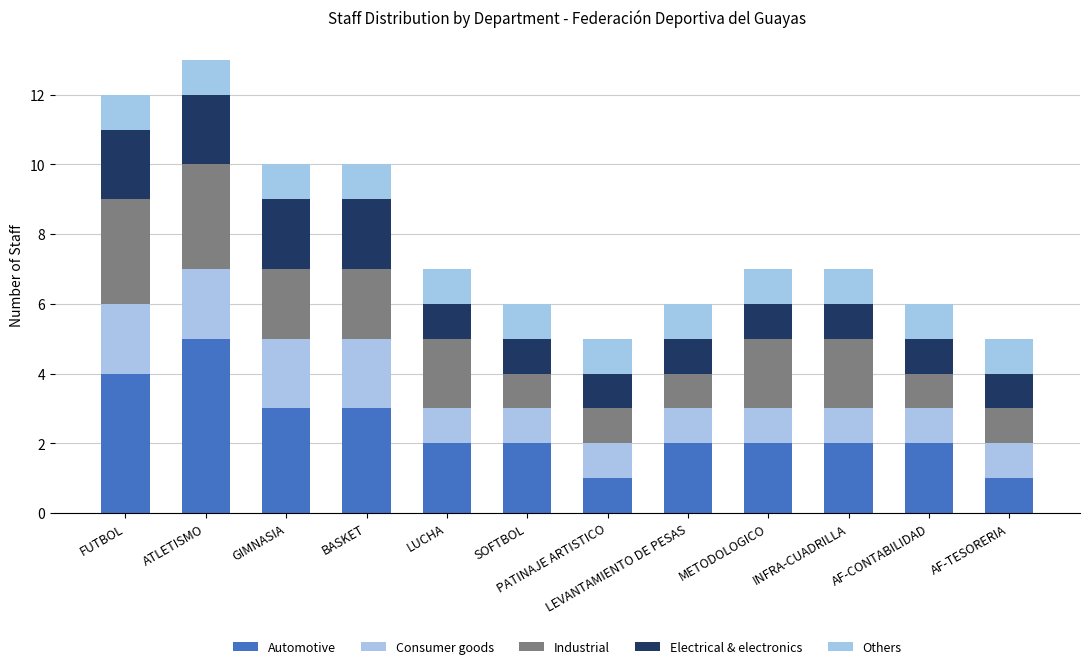

Are the bars horizontal?

No